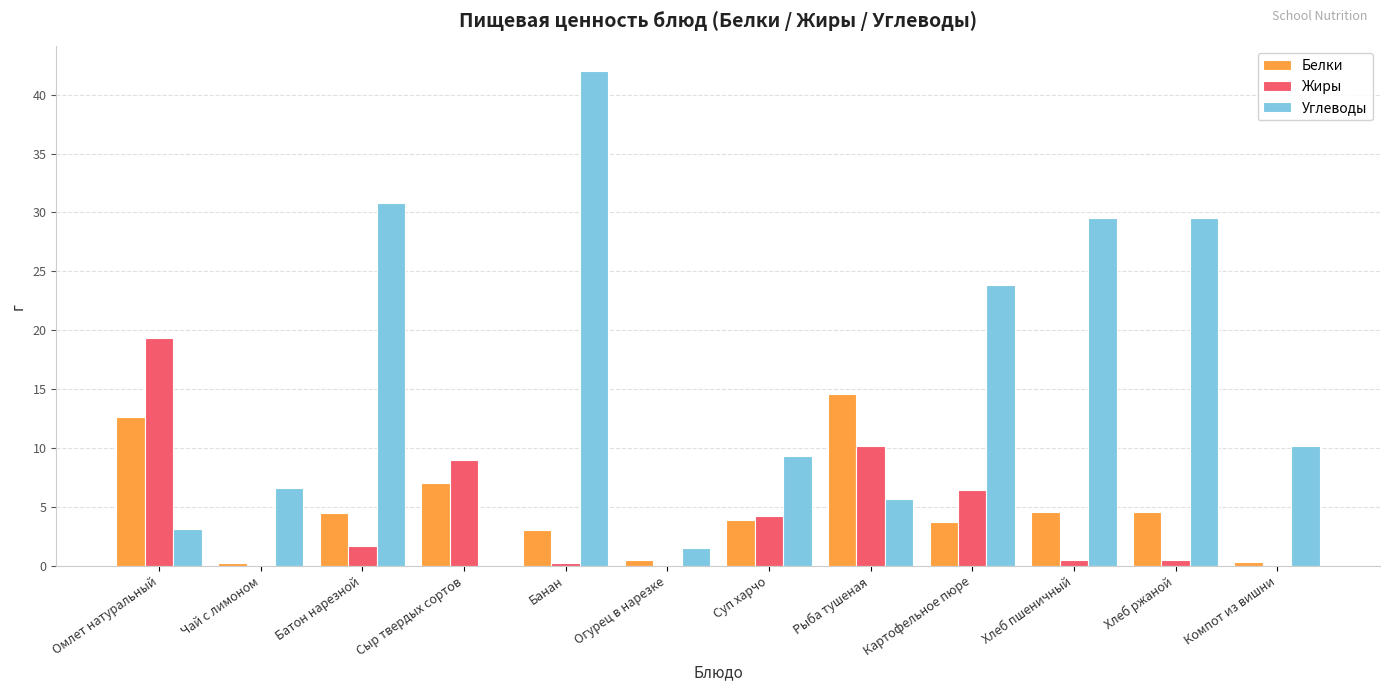

Is it true that Углеводы equals 3.6 at Чай с лимоном?

False